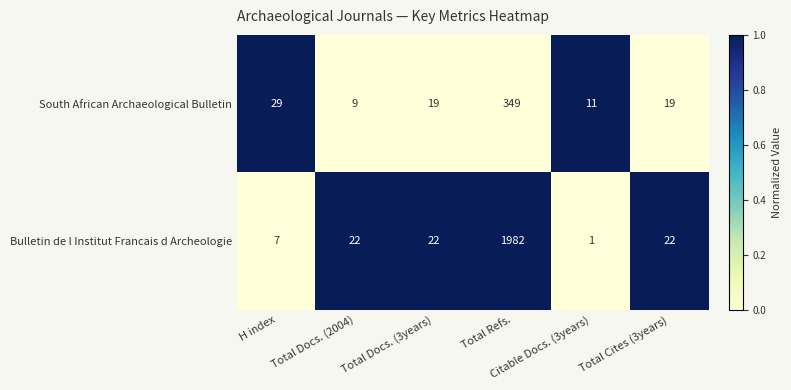

Which series has the widest spread of values?

Bulletin de l Institut Francais d Archeologie